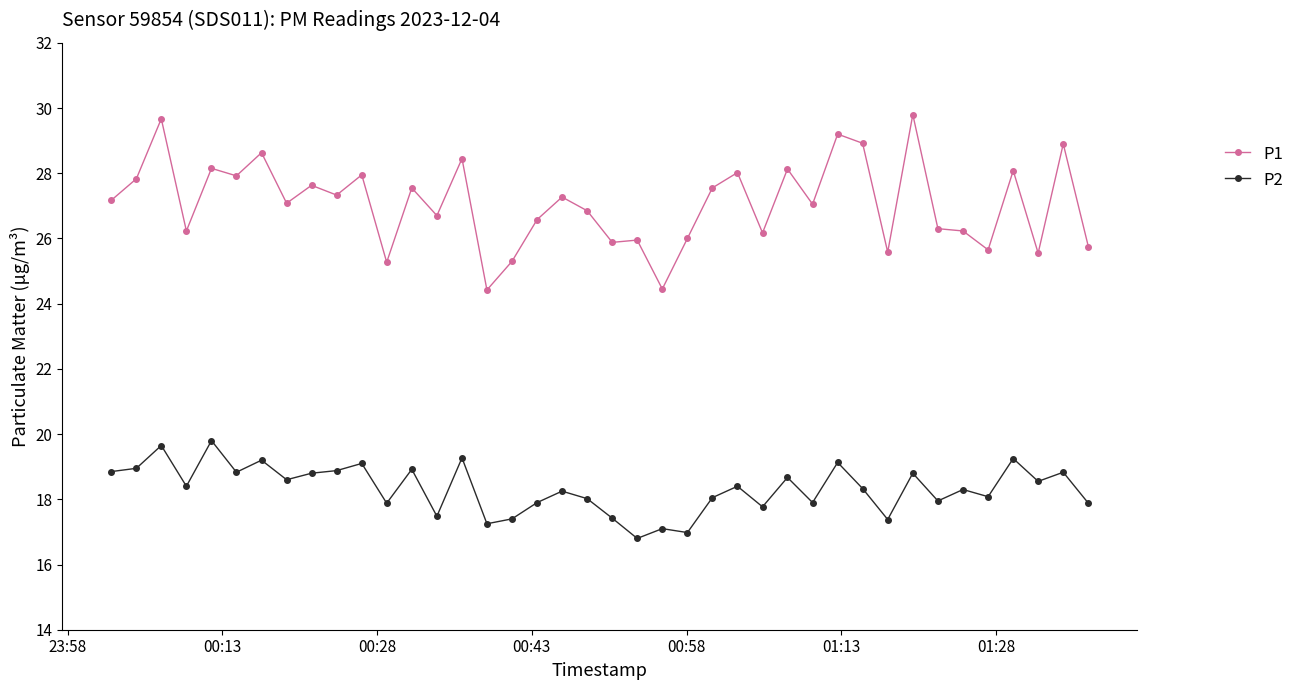

Which series has the largest range (max minus min)?

P1